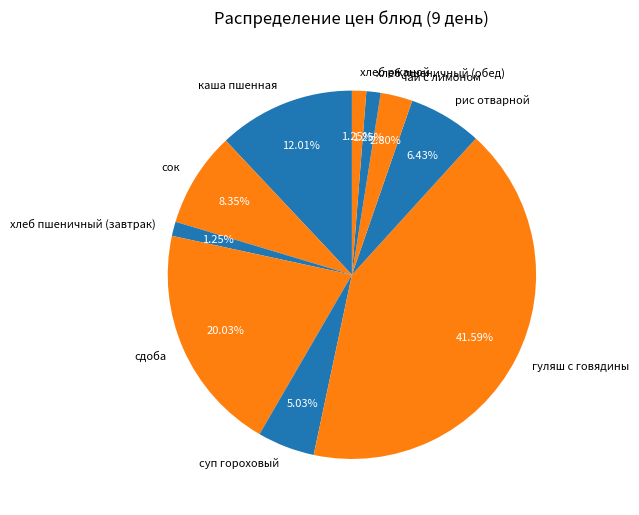

Which has a higher value, хлеб пшеничный (обед) or сдоба?

сдоба